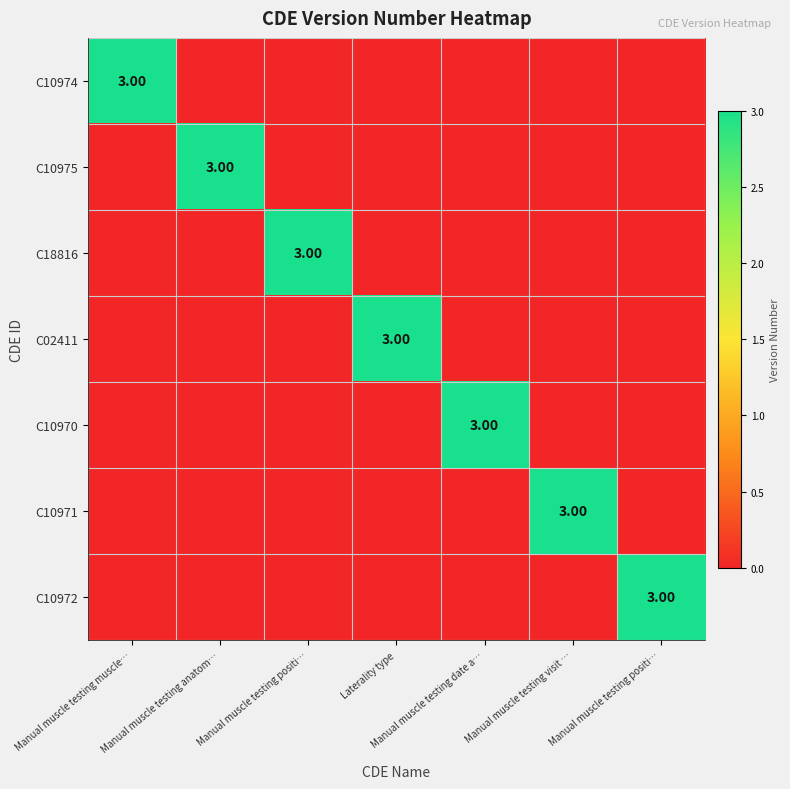

Which series has the largest total across all categories?

C10974